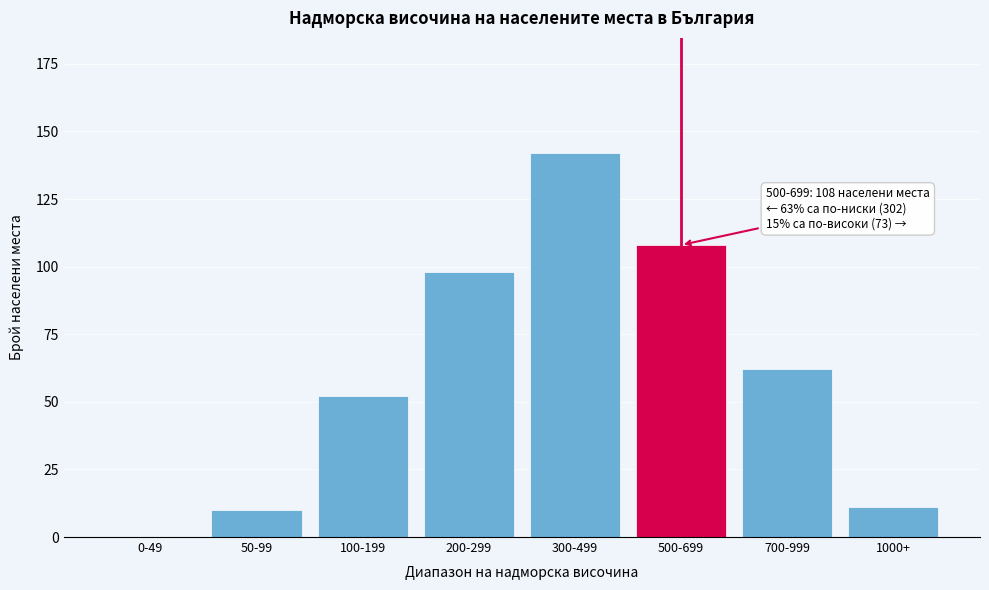

Reading left to right, transcribe all the data shown in this chart.

0-49=0	50-99=10	100-199=52	200-299=98	300-499=142	500-699=108	700-999=62	1000+=11